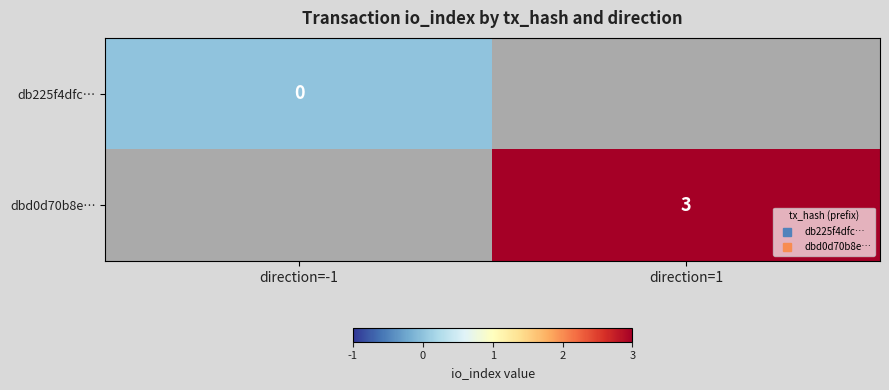

List the series in order of their peak value, lowest first.

db225f4dfc…, dbd0d70b8e…